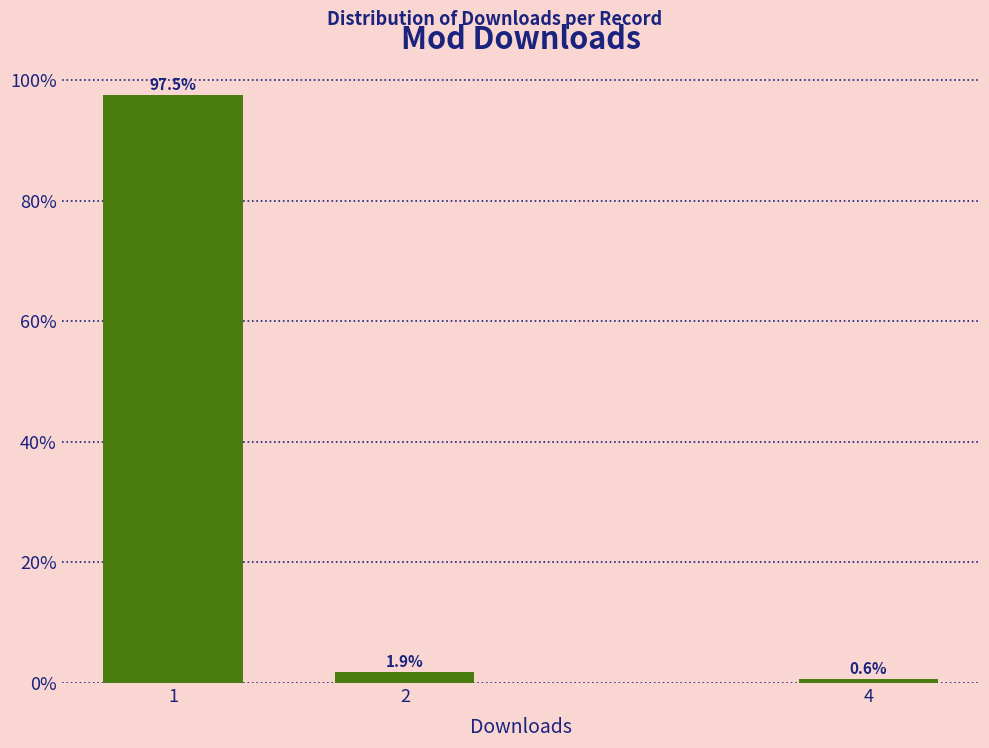

Reading left to right, transcribe all the data shown in this chart.

97.5	1.9	0.6